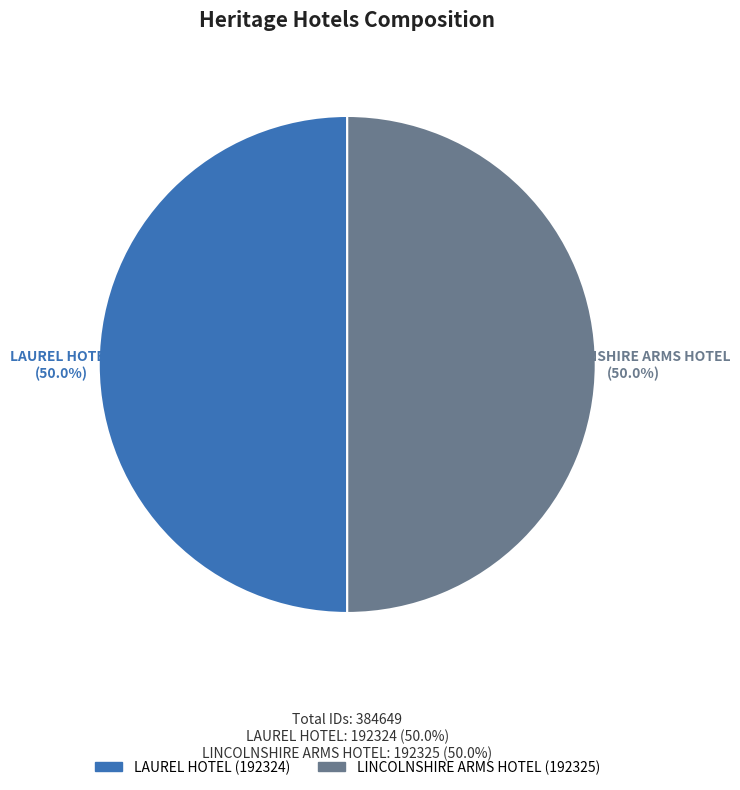

How many slices are in this pie chart?

2